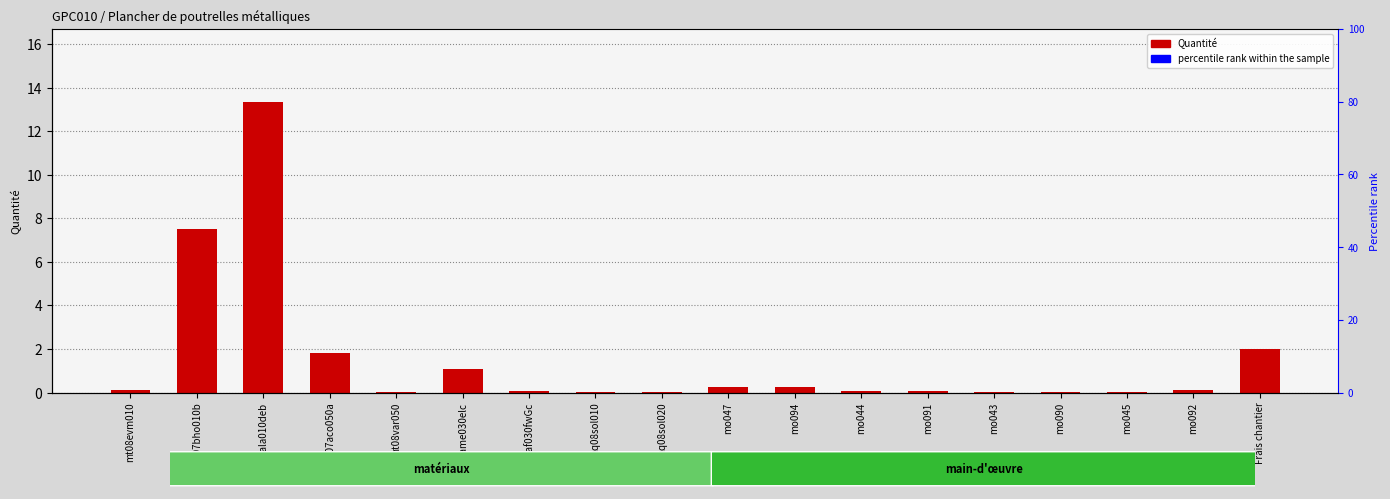

What position from the left is mo094?

11